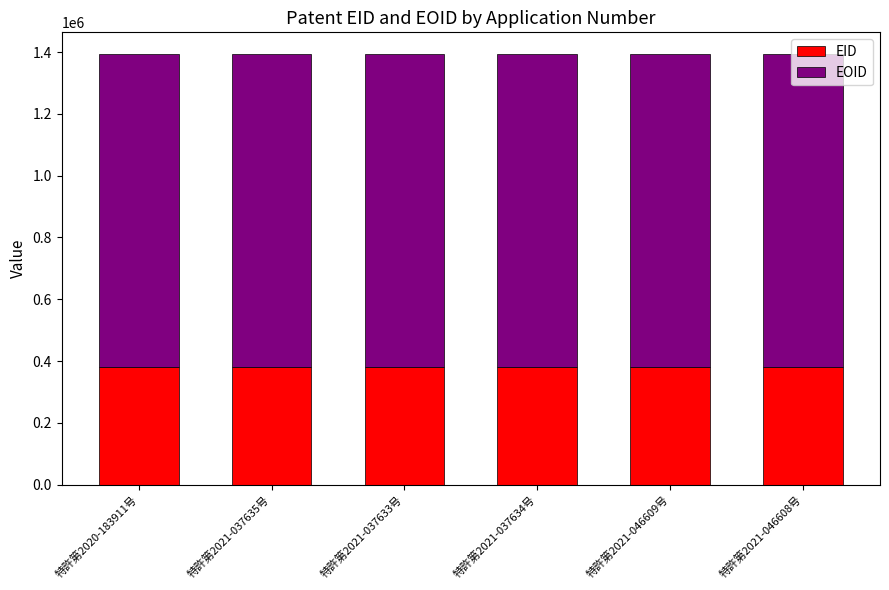

True or false: EID has a value of 680802 at 特許第2021-037635号.

False